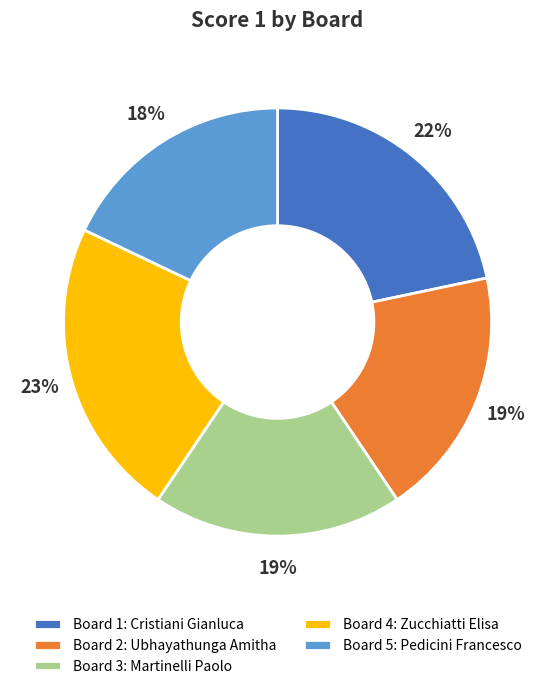

What percentage is the Board 5: Pedicini Francesco slice, to the nearest percent?

18%